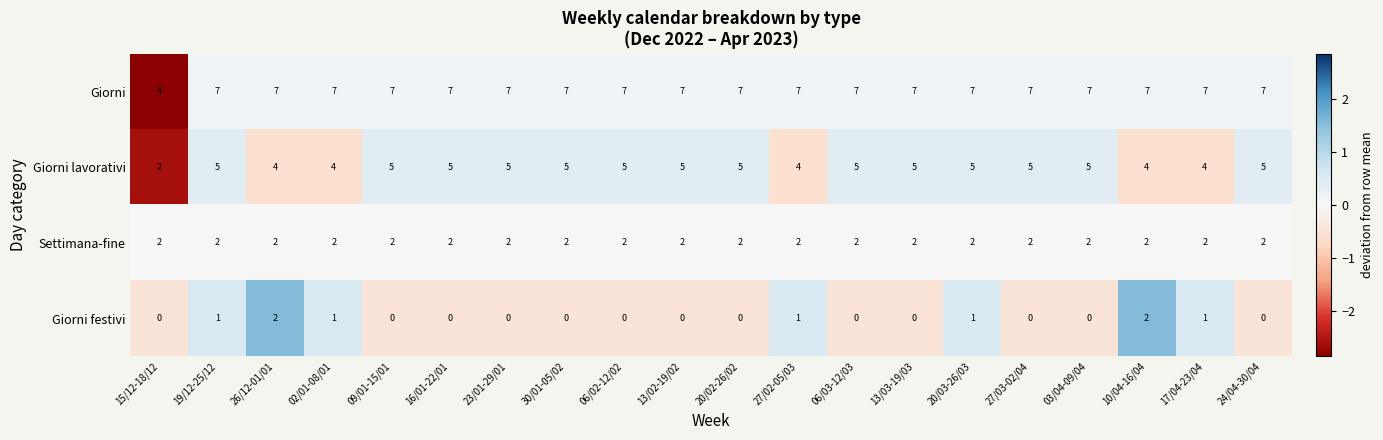

True or false: Settimana-fine has a value of 2 at 13/03-19/03.

True